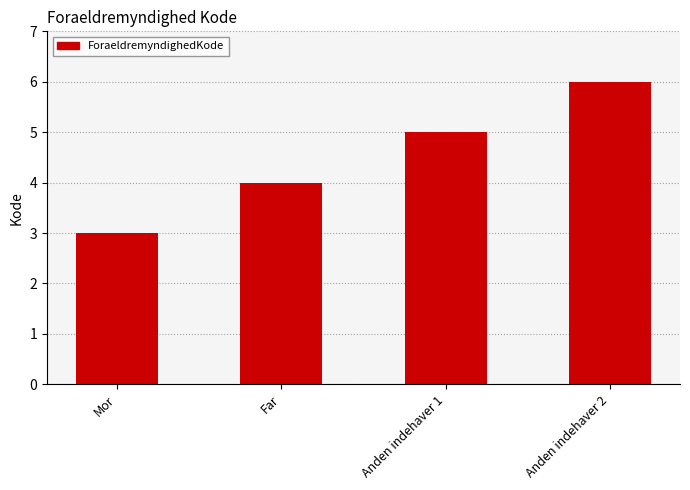

Reading left to right, transcribe all the data shown in this chart.

Mor=3	Far=4	Anden indehaver 1=5	Anden indehaver 2=6